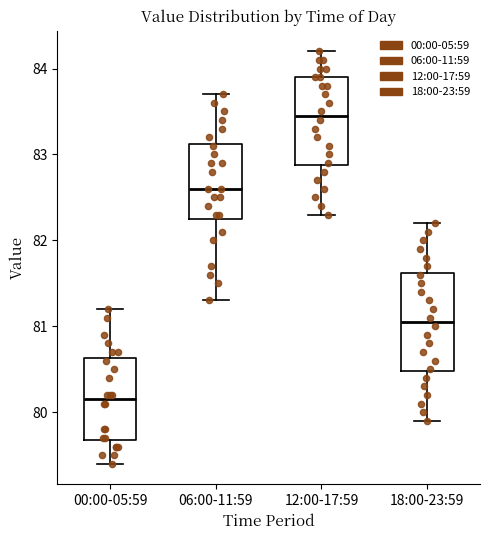

Reading left to right, transcribe this box plot: for each box, give where its median line is, the range the box spans, and where its two whiskers end, as read against the y-axis. The values are not printed on the chart, so give them approximately, as read against the axis.

00:00-05:59: median 80.2, box 79.7 to 80.6, whiskers 79.4 to 81.2
06:00-11:59: median 82.6, box 82.3 to 83.1, whiskers 81.3 to 83.7
12:00-17:59: median 83.5, box 82.9 to 83.9, whiskers 82.3 to 84.2
18:00-23:59: median 81.1, box 80.5 to 81.6, whiskers 79.9 to 82.2